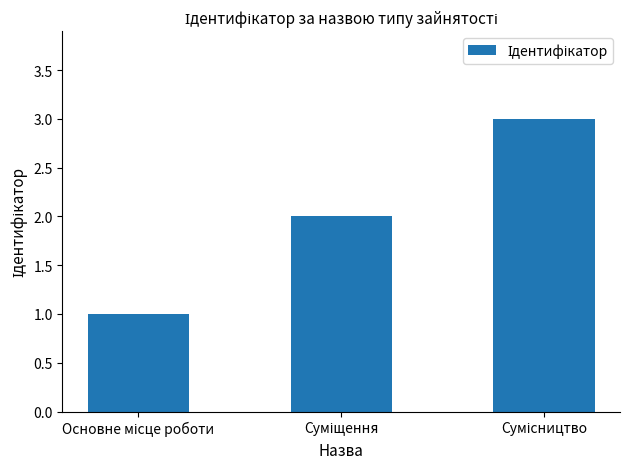

Reading right to left, extract all data points from this chart.

3	2	1